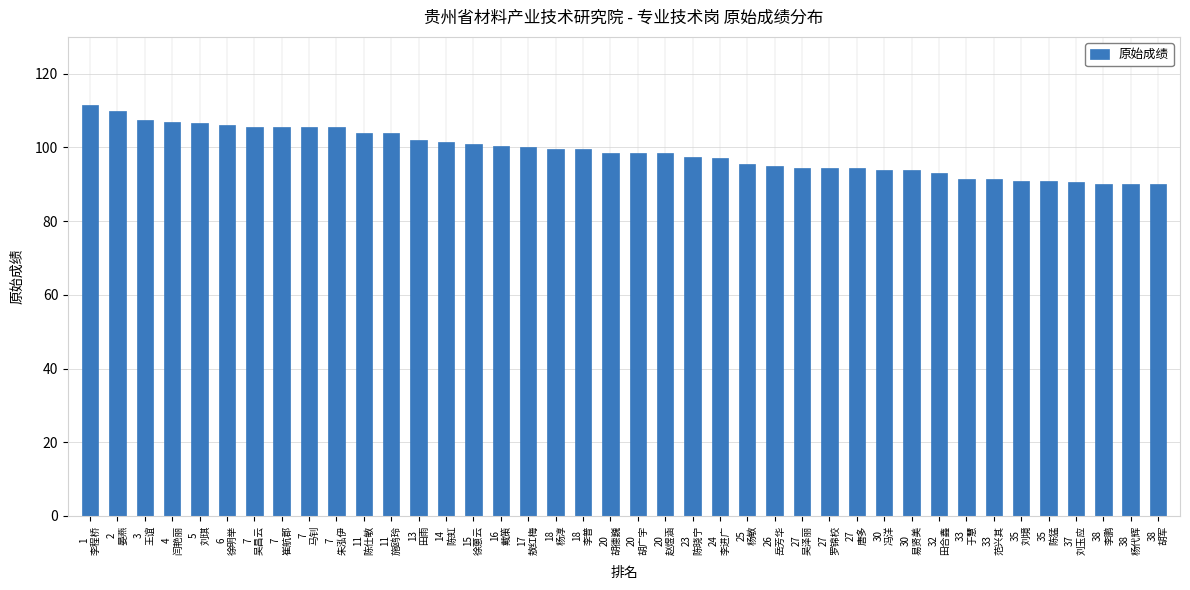

The chart shows a value of 173.1 at 23
陈晓宁. True or false?

False